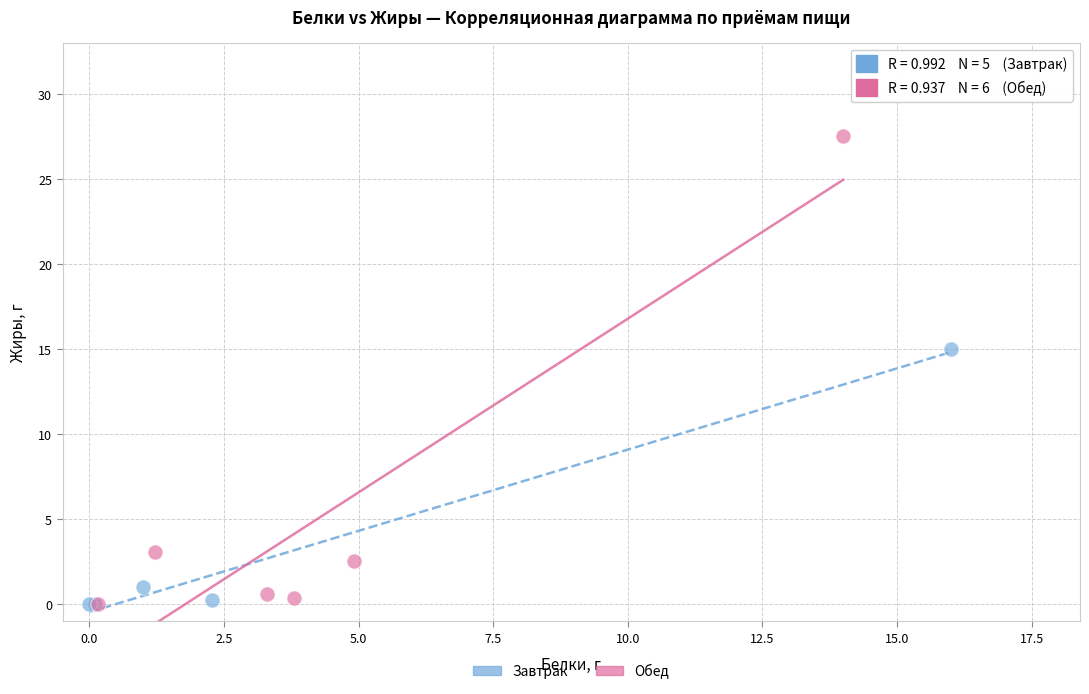

What are all the series names shown in the legend?

Завтрак, Обед